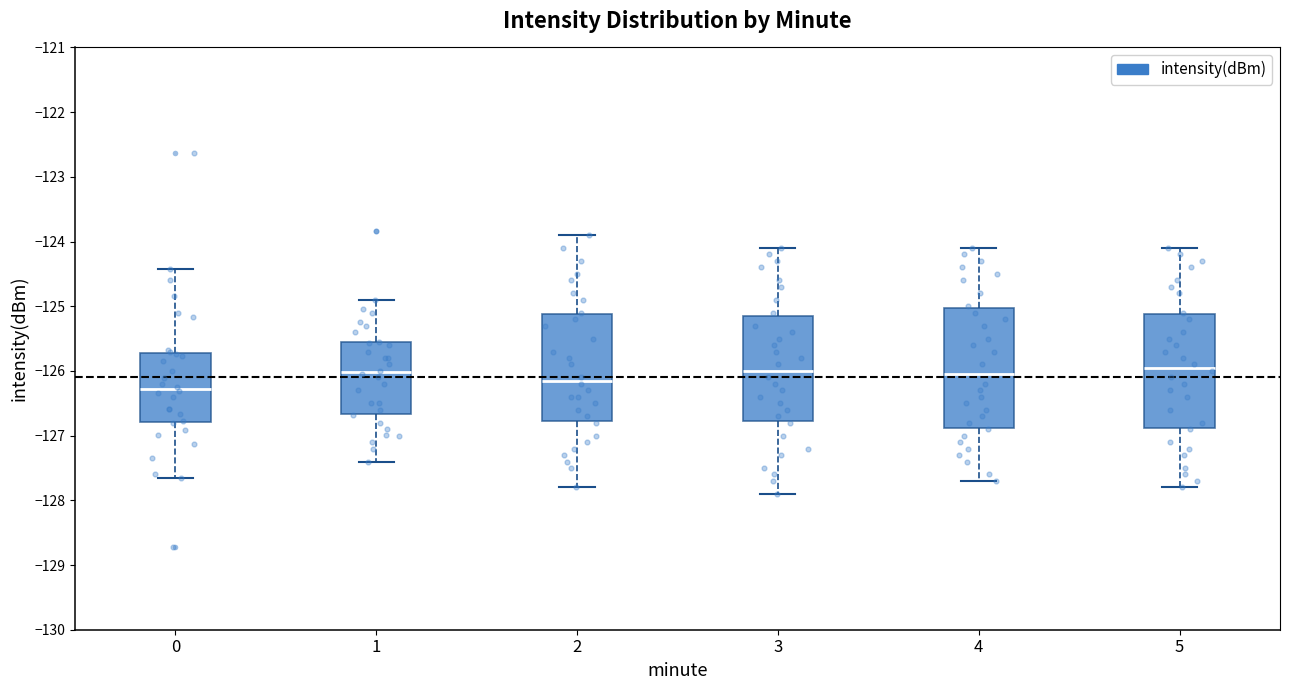

Reading left to right, read every box against the y-axis: the position of its median line, the range the box covers, and the ends of its whiskers. The values are not printed on the chart, so give them approximately, as read against the axis.

0: median -126.3, box -126.8 to -125.7, whiskers -127.7 to -124.4
1: median -126.0, box -126.7 to -125.6, whiskers -127.4 to -124.9
2: median -126.1, box -126.8 to -125.1, whiskers -127.8 to -123.9
3: median -126.0, box -126.8 to -125.1, whiskers -127.9 to -124.1
4: median -126.0, box -126.9 to -125.0, whiskers -127.7 to -124.1
5: median -125.9, box -126.9 to -125.1, whiskers -127.8 to -124.1